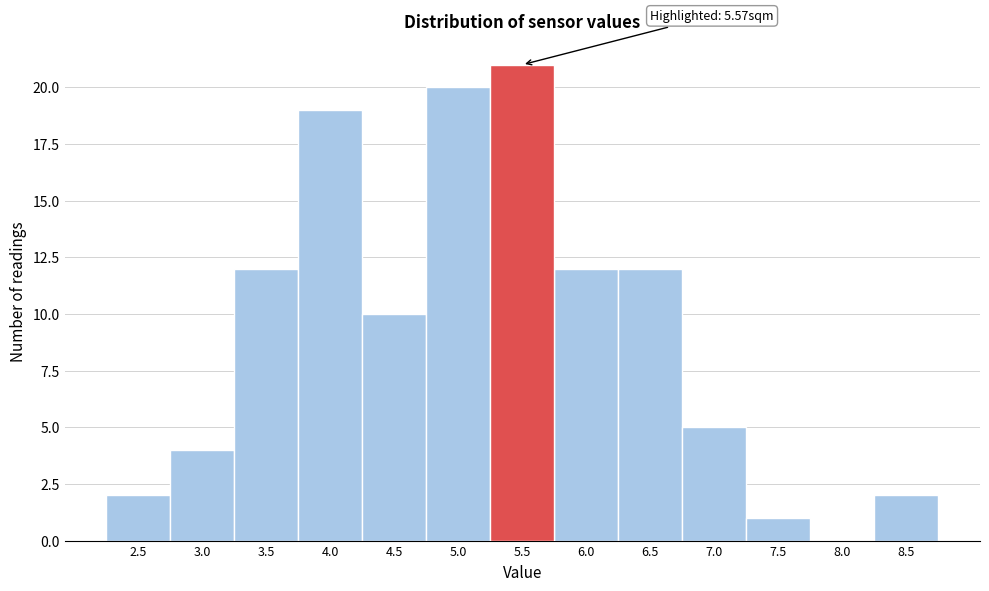

Reading left to right, transcribe all the data shown in this chart.

2.5=2	3.0=4	3.5=12	4.0=19	4.5=10	5.0=20	5.5=21	6.0=12	6.5=12	7.0=5	7.5=1	8.0=0	8.5=2